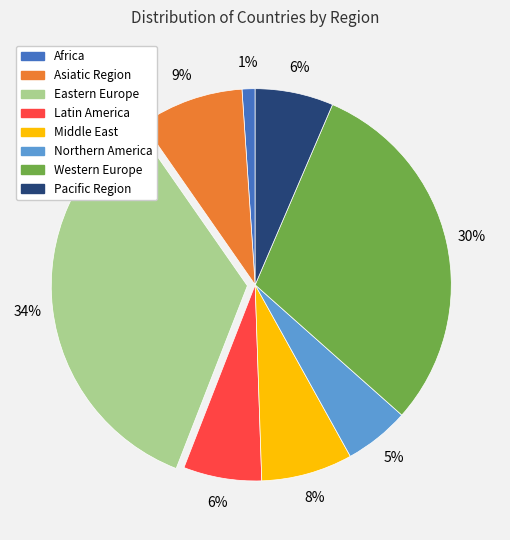

Count the number of slices in the pie.

8